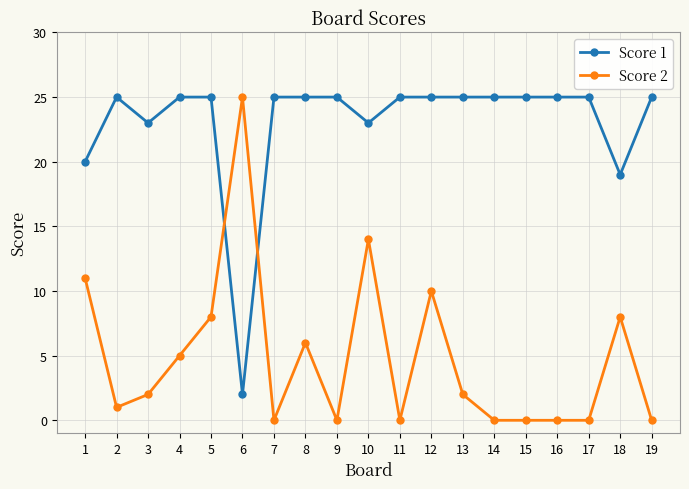

The value of Score 1 at 2 is 10. True or false?

False